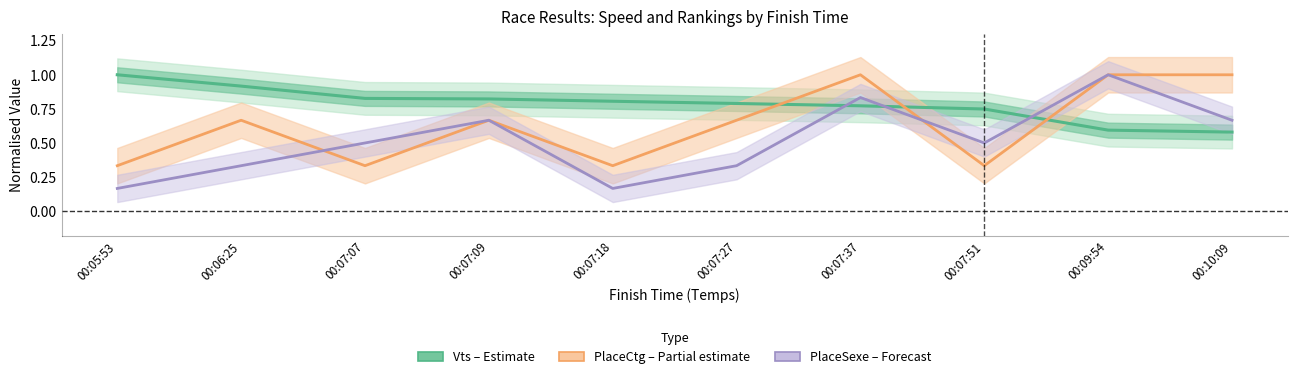

What is the label of the 6th point from the right?

00:07:18